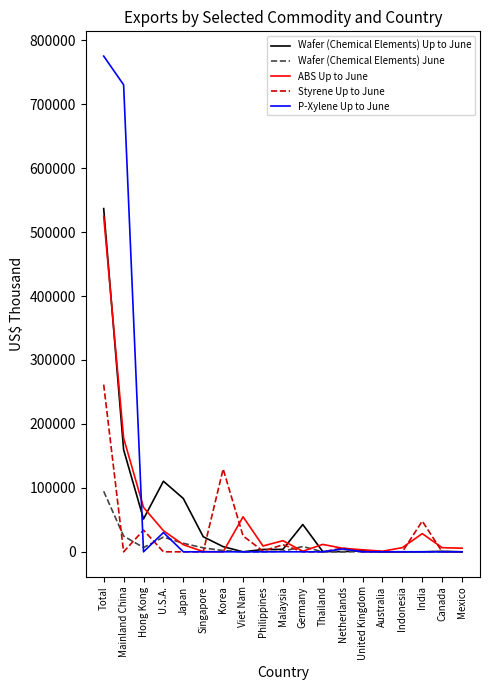

The value of ABS Up to June at Hong Kong is 99117. True or false?

False